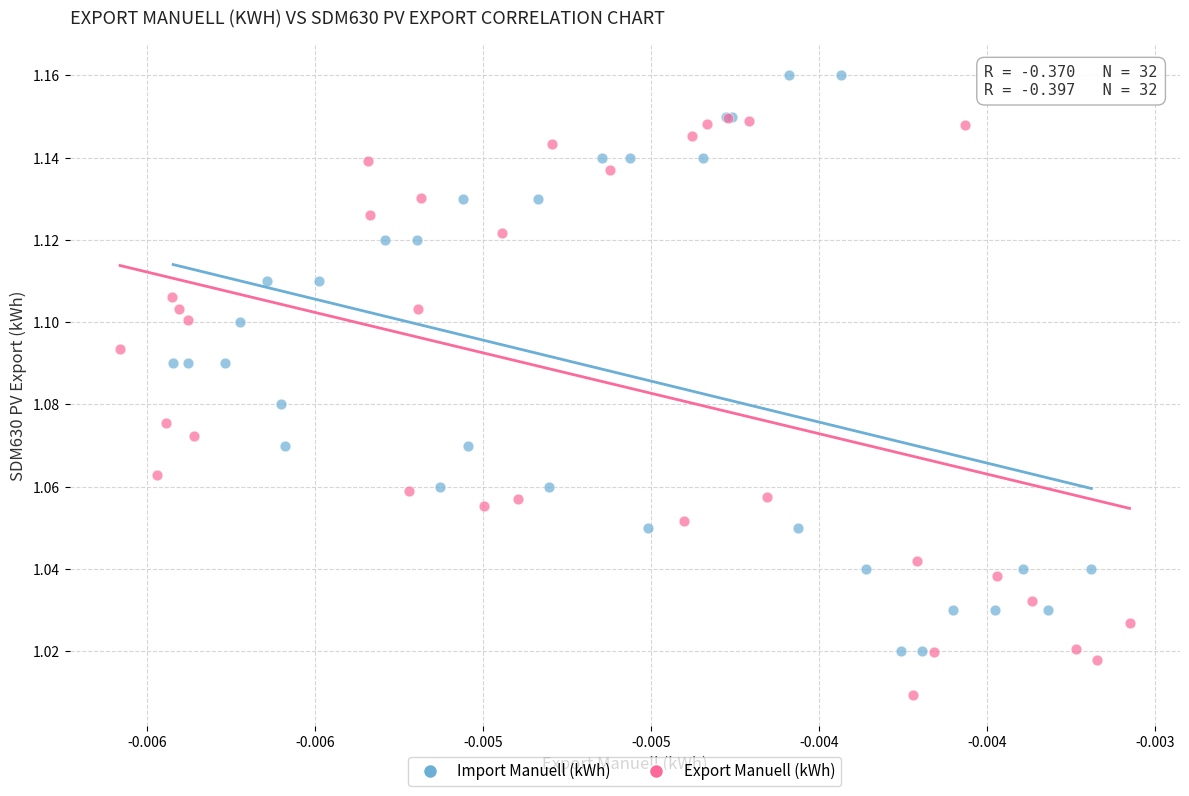

Which series reaches the maximum Y coordinate?

Import Manuell (kWh)